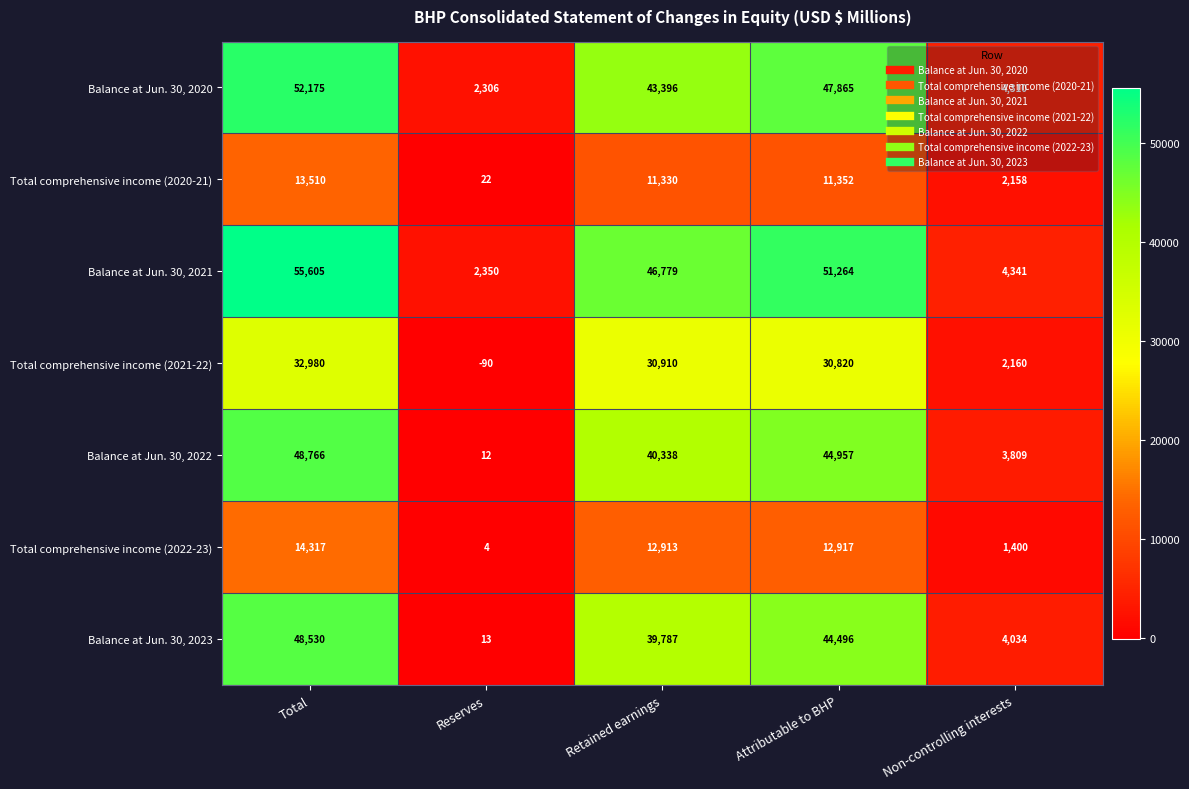

What is the minimum value shown in the chart?

-90